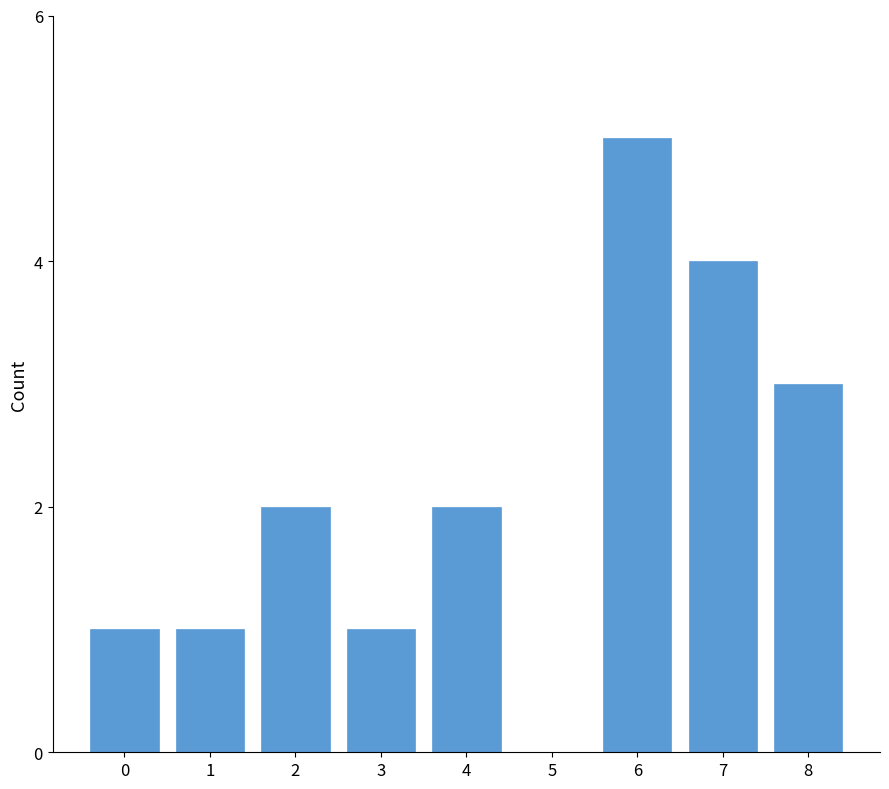

Reading right to left, list all the values displayed in this chart.

8=3	7=4	6=5	5=0	4=2	3=1	2=2	1=1	0=1